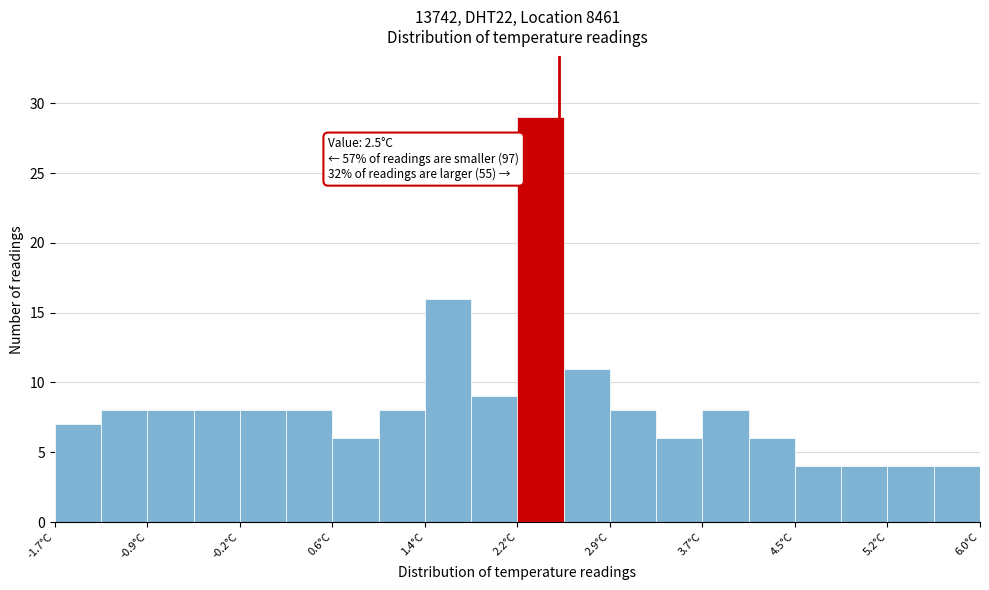

Read against the x-axis, roughly where is the centre of the tallest bar?

2.3